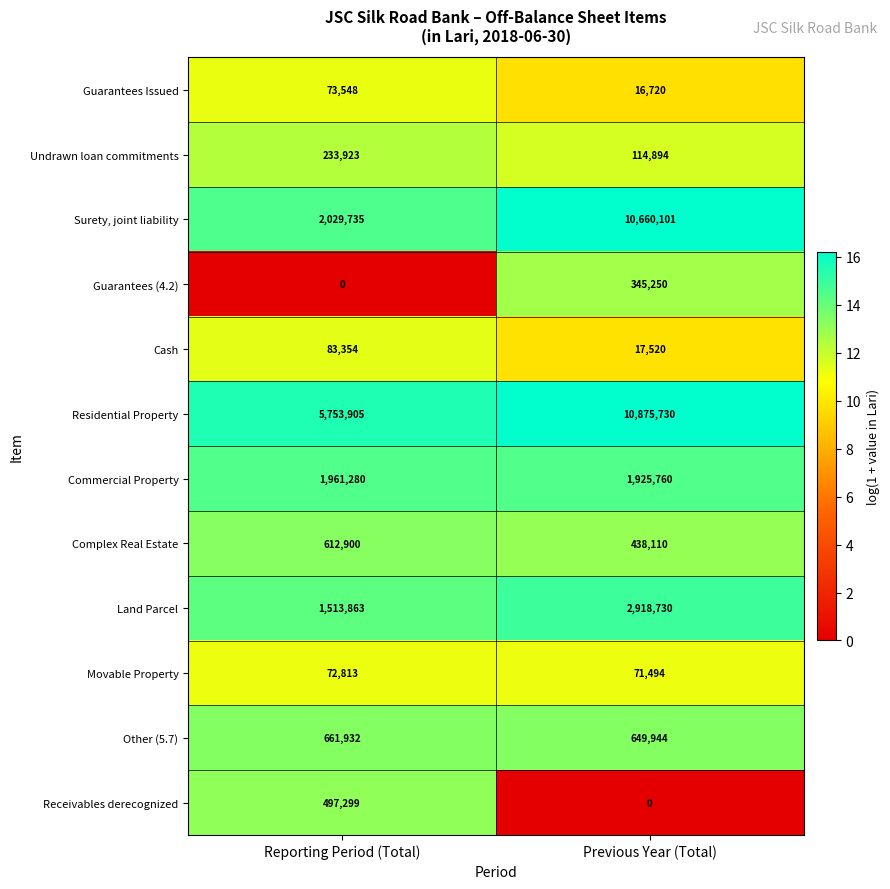

What is the total value across all series at Reporting Period (Total)?

13494552